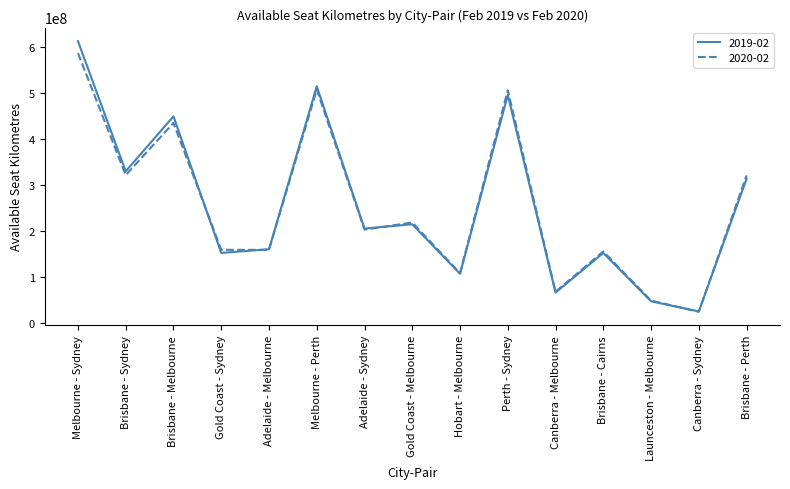

Where do 2019-02 and 2020-02 first cross each other?

Brisbane - Melbourne and Gold Coast - Sydney